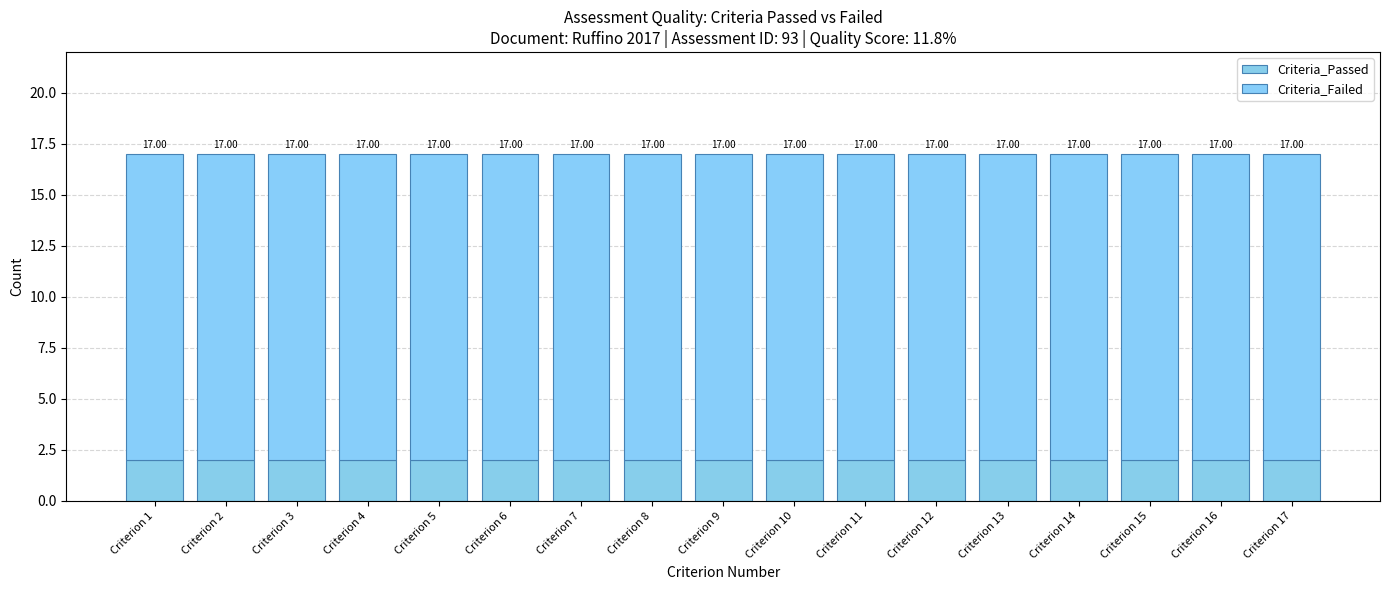

Are the bars grouped side by side (vs. stacked)?

No